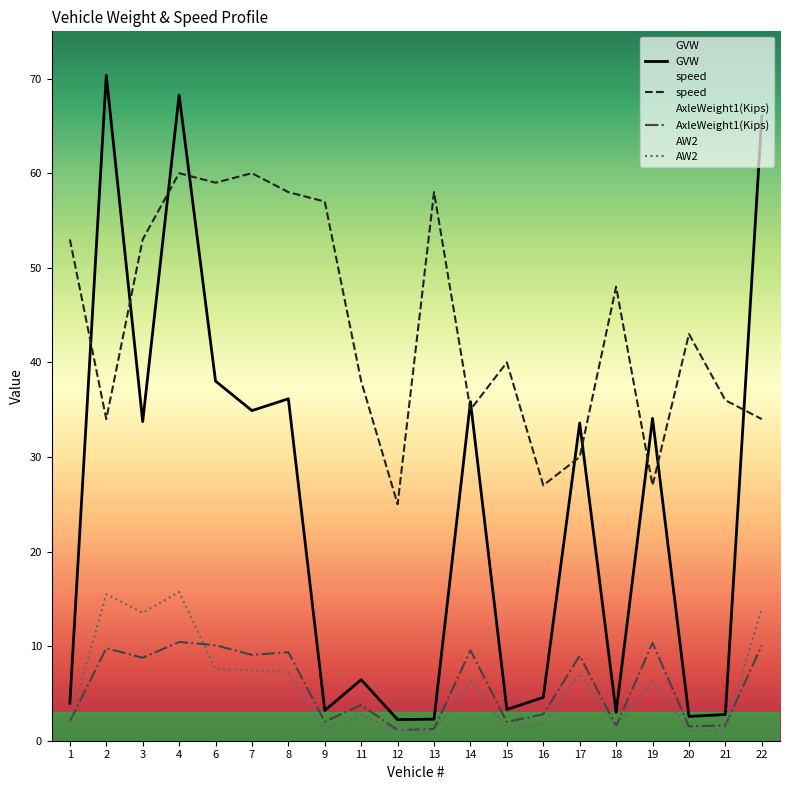

What is the sum of all AxleWeight1(Kips) values?

116.2